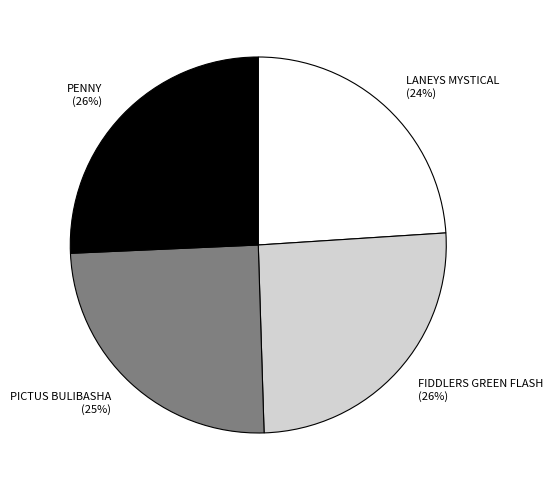

To the nearest percent, what is the difference between the LANEYS MYSTICAL and PENNY slice percentages?

2%